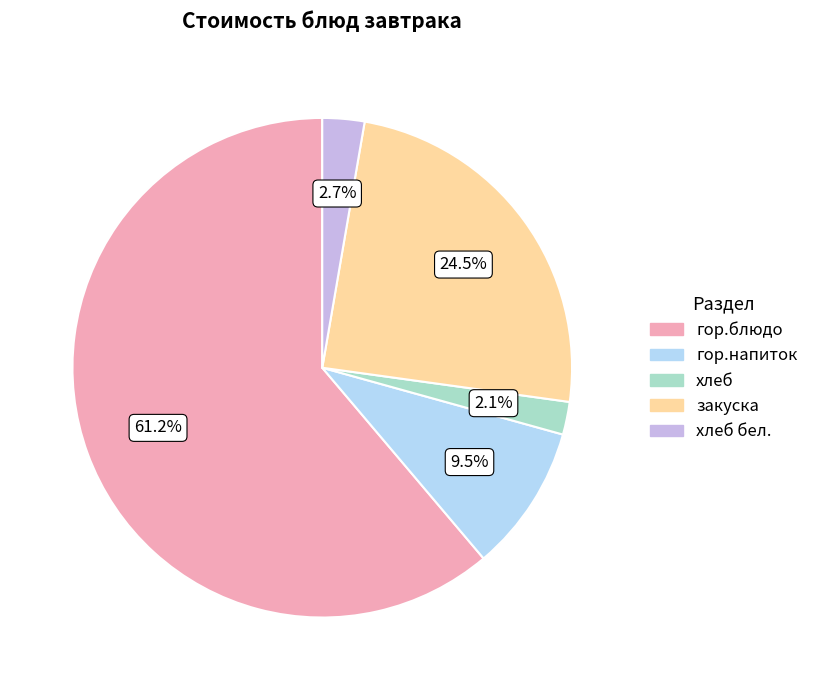

Is there a majority slice in this chart?

Yes